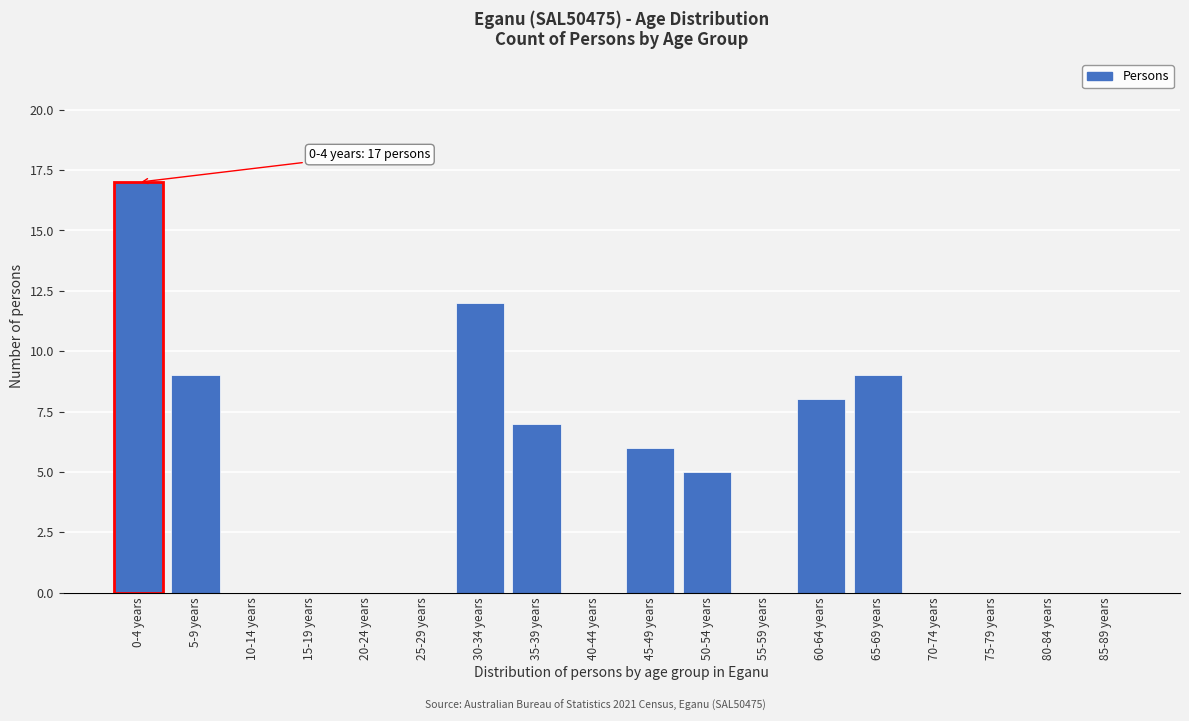

Reading left to right, list all the values displayed in this chart.

0-4 years=17	5-9 years=9	10-14 years=0	15-19 years=0	20-24 years=0	25-29 years=0	30-34 years=12	35-39 years=7	40-44 years=0	45-49 years=6	50-54 years=5	55-59 years=0	60-64 years=8	65-69 years=9	70-74 years=0	75-79 years=0	80-84 years=0	85-89 years=0